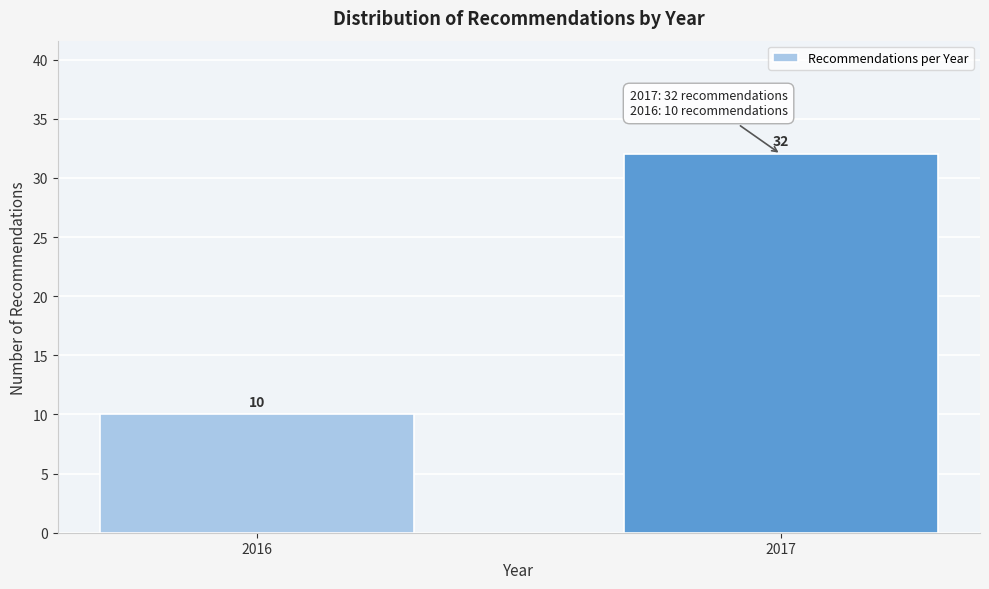

Reading left to right, what are all the values shown in this chart?

10	32